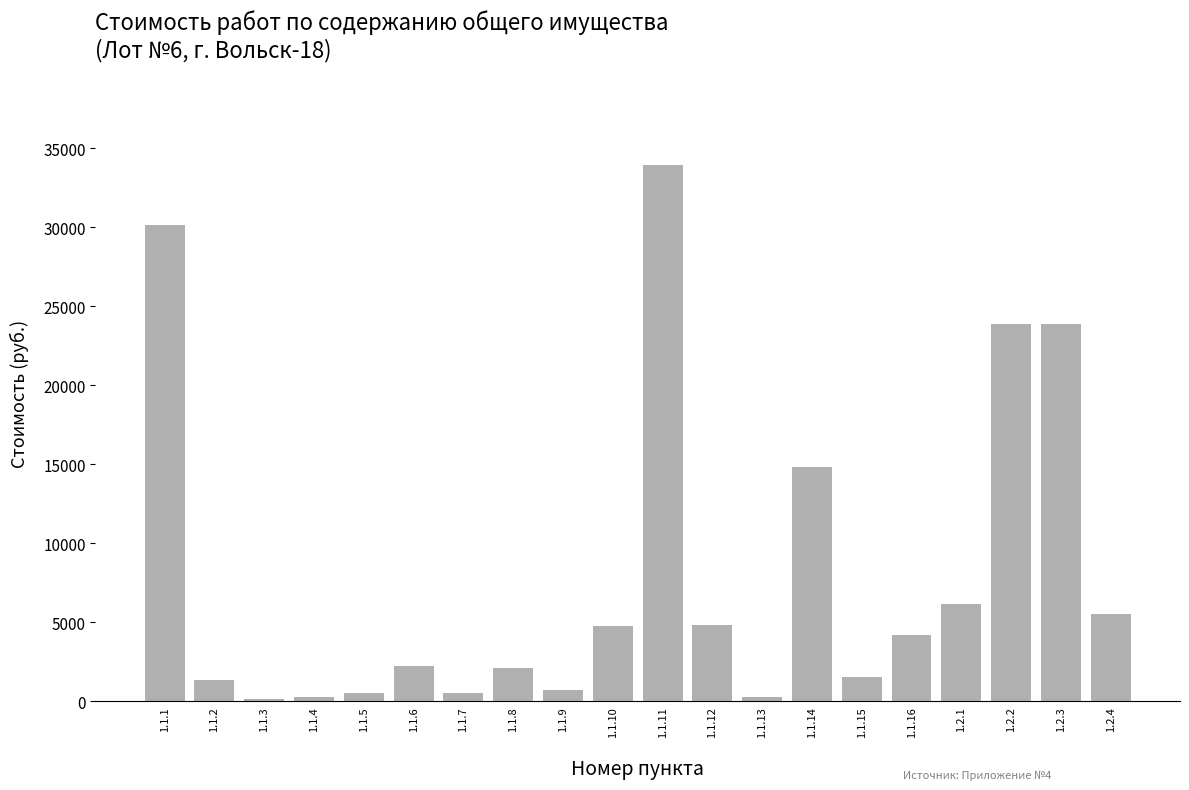

The value at 1.1.14 is 9549.9. True or false?

False